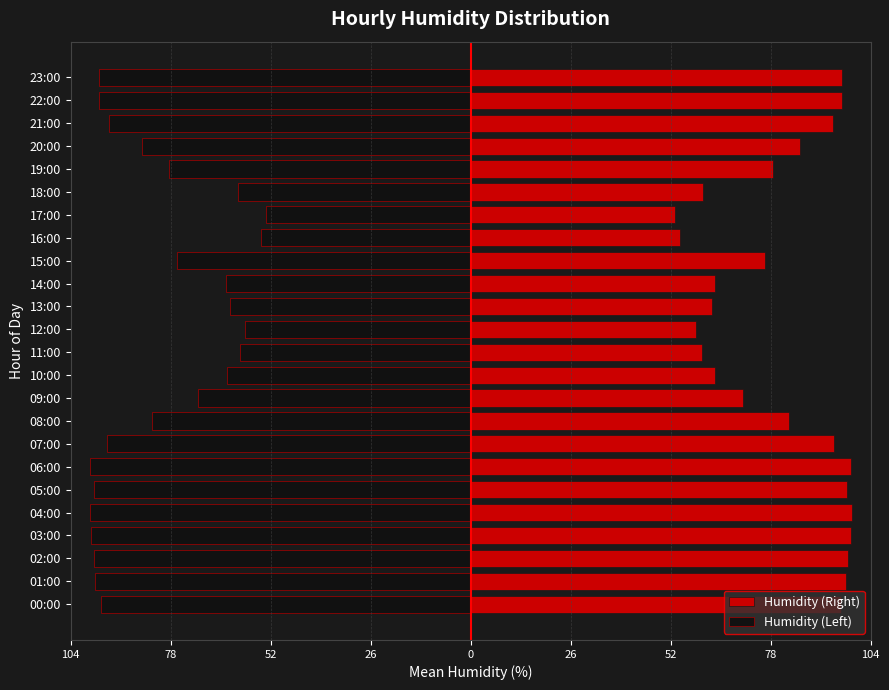

Are the bars grouped side by side (vs. stacked)?

Yes